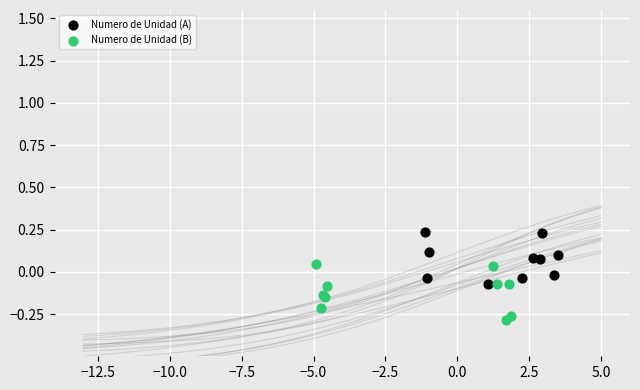

What are all the series names shown in the legend?

Numero de Unidad (A), Numero de Unidad (B)